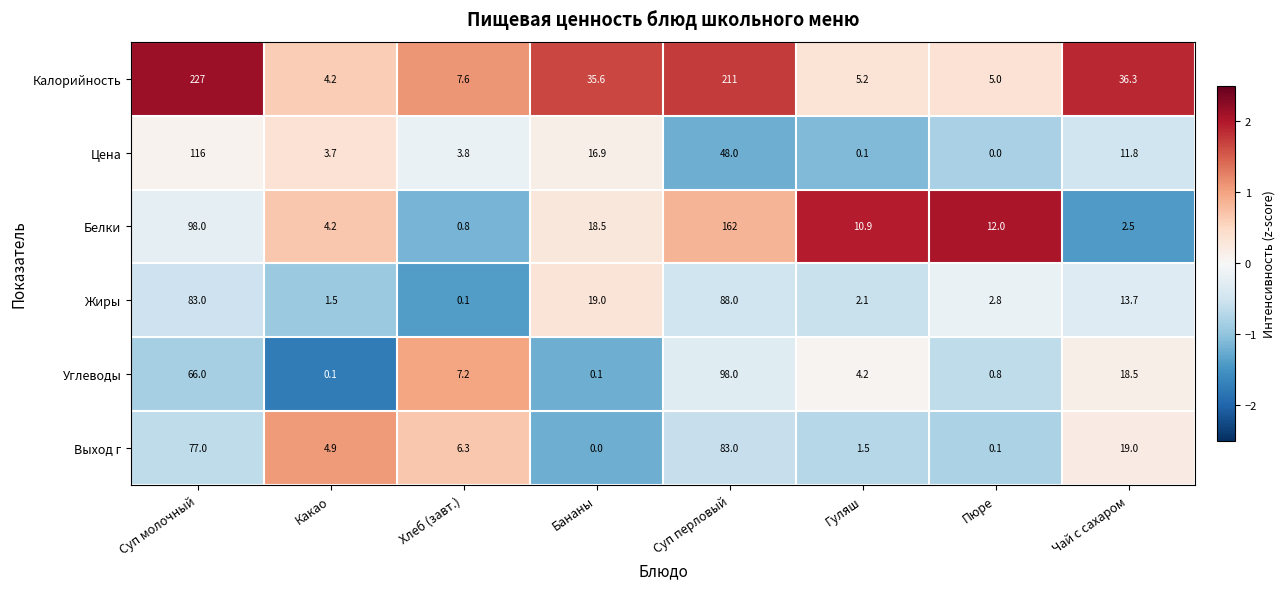

What is the difference between the highest and lowest values at Бананы?

35.6